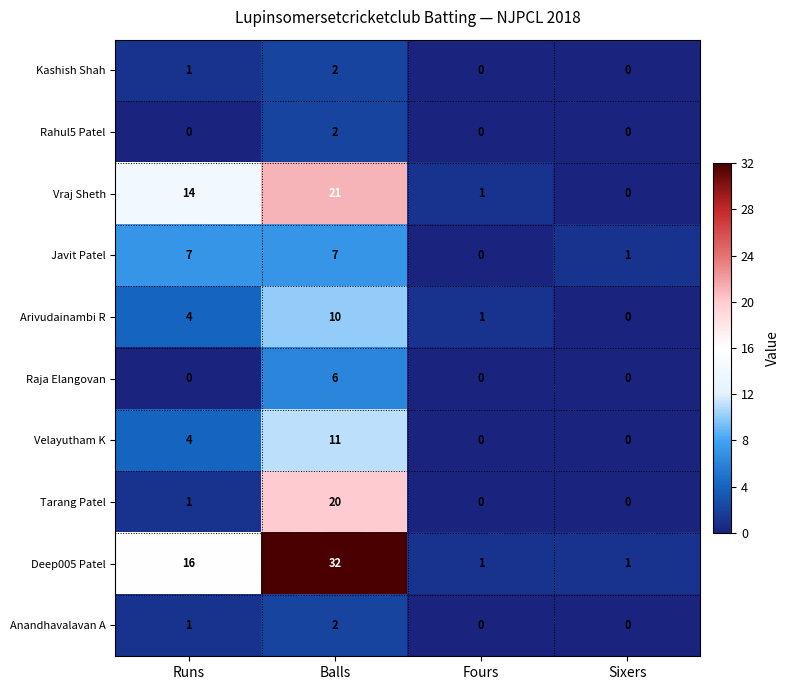

At how many categories does at least one series exceed 27?

1